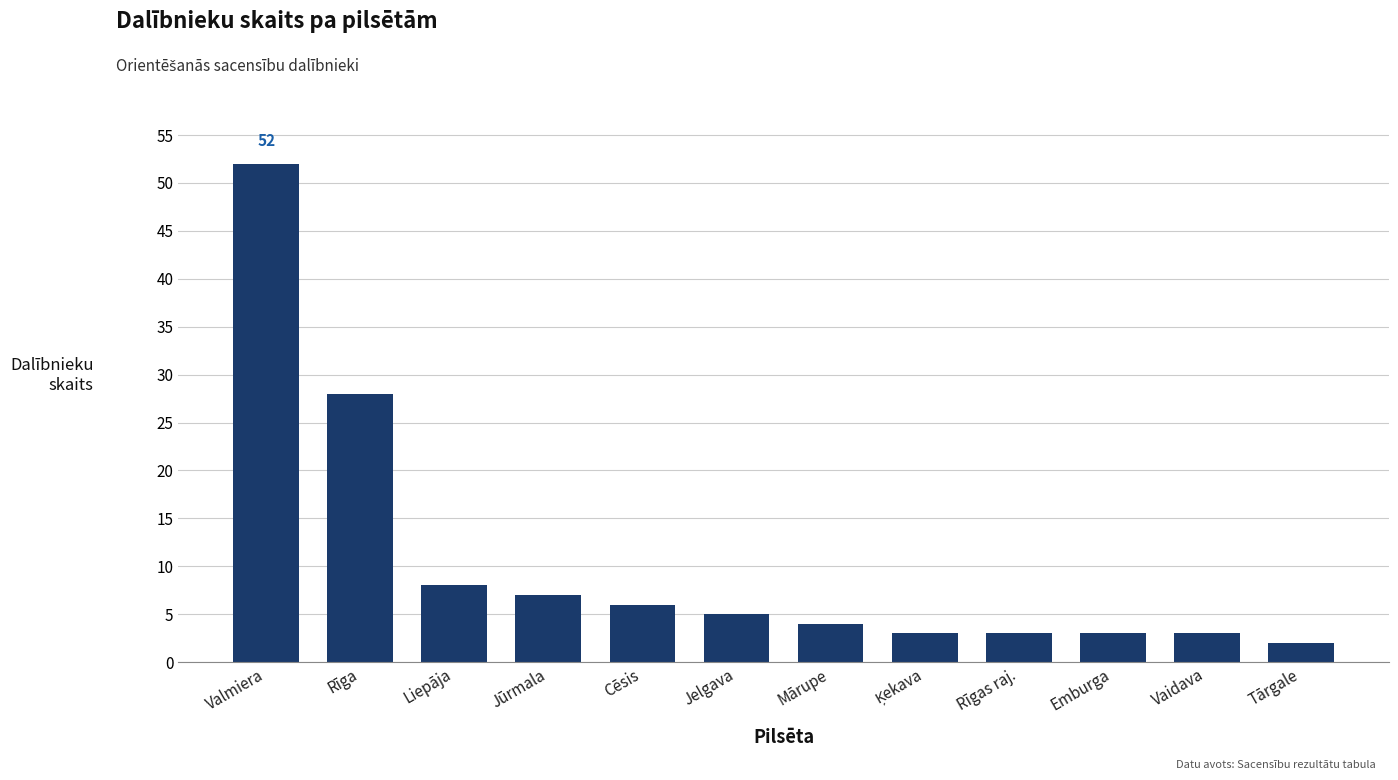

The chart shows a value of 7 at Jūrmala. True or false?

True